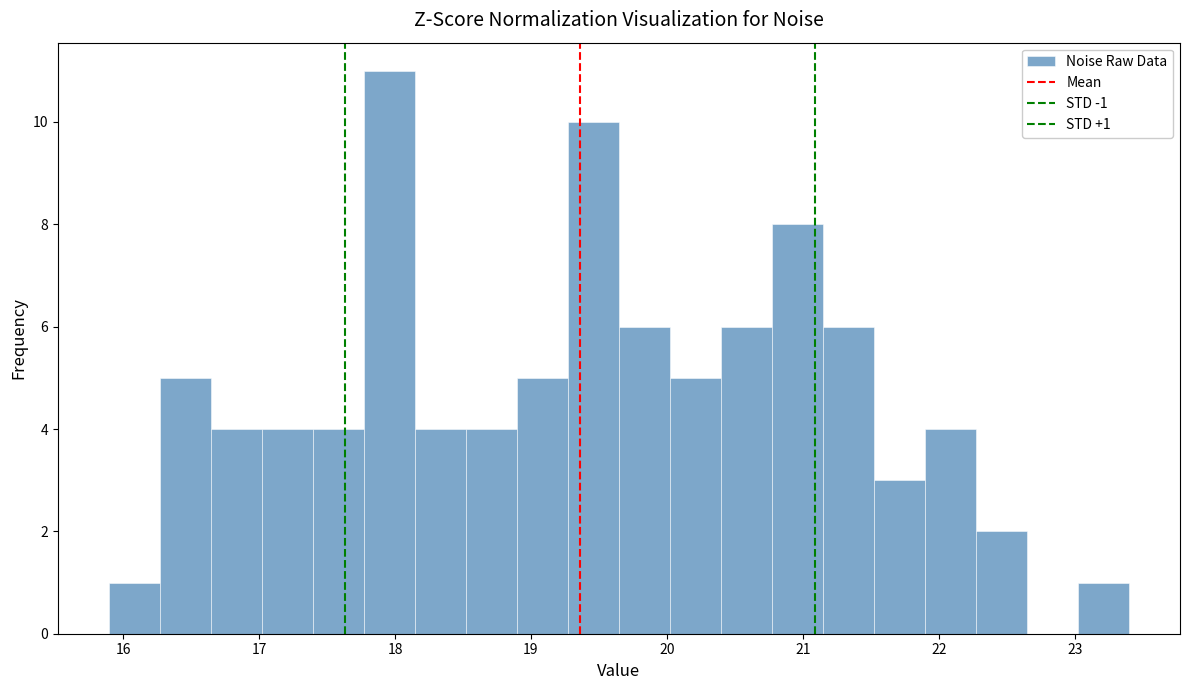

Around what value on the x-axis is the tallest bar? Give the approximate position of its centre, as read against the axis.

18.0